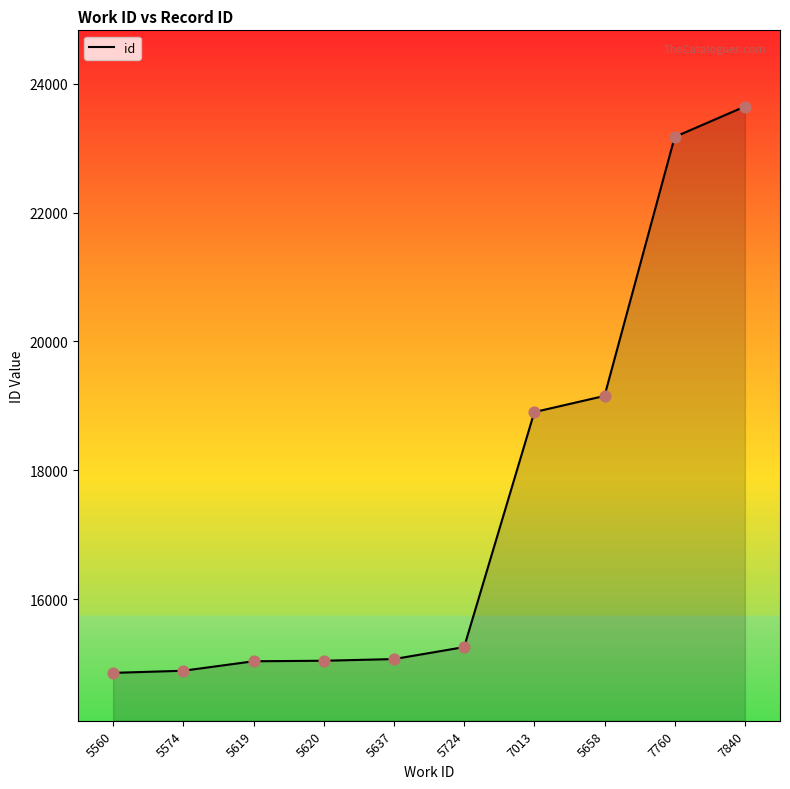

What is the change in value from 5574 to 7760?

+8284